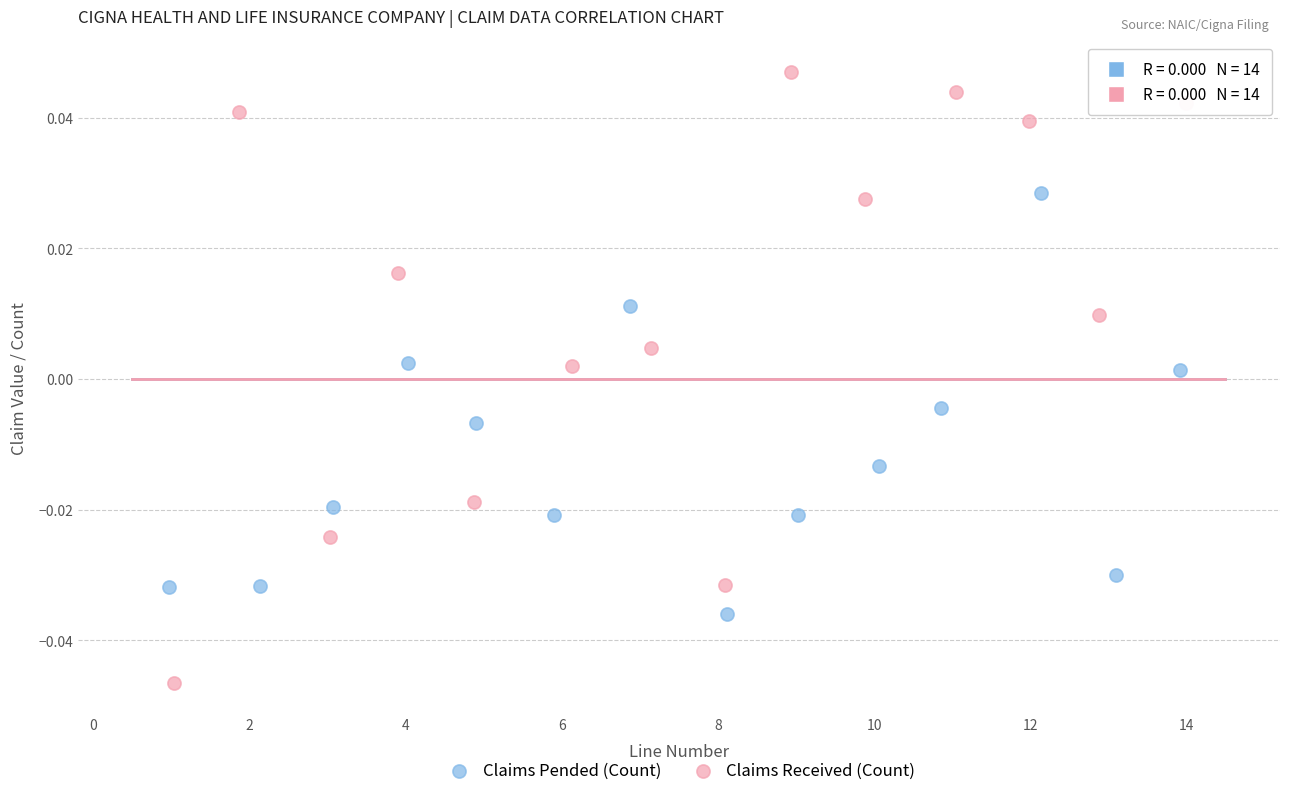

Which series reaches the minimum Y coordinate?

Claims Received (Count)